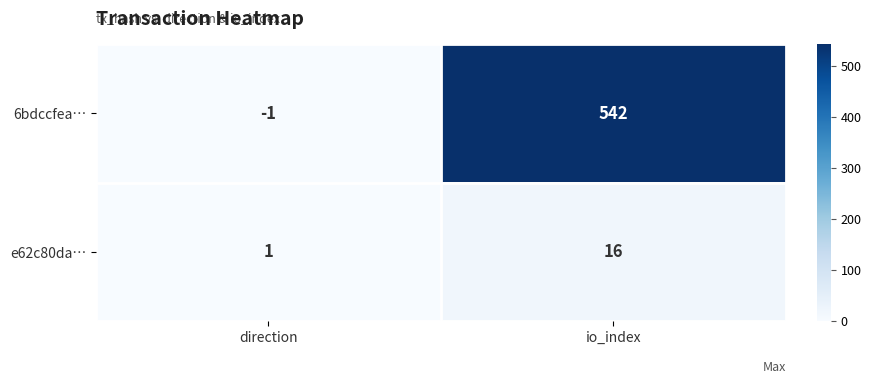

The e62c80da… series shows 16 at io_index. True or false?

True